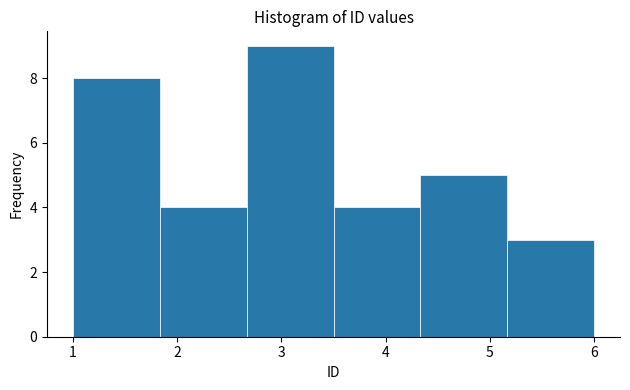

Reading left to right, list every bar in this chart as the range it spans on the x-axis followed by its height. Neither the bar edges nor the heights are printed on the chart, so give them approximately, as read against the axes.

1.0 to 1.8: 8
1.8 to 2.7: 4
2.7 to 3.5: 9
3.5 to 4.3: 4
4.3 to 5.2: 5
5.2 to 6.0: 3